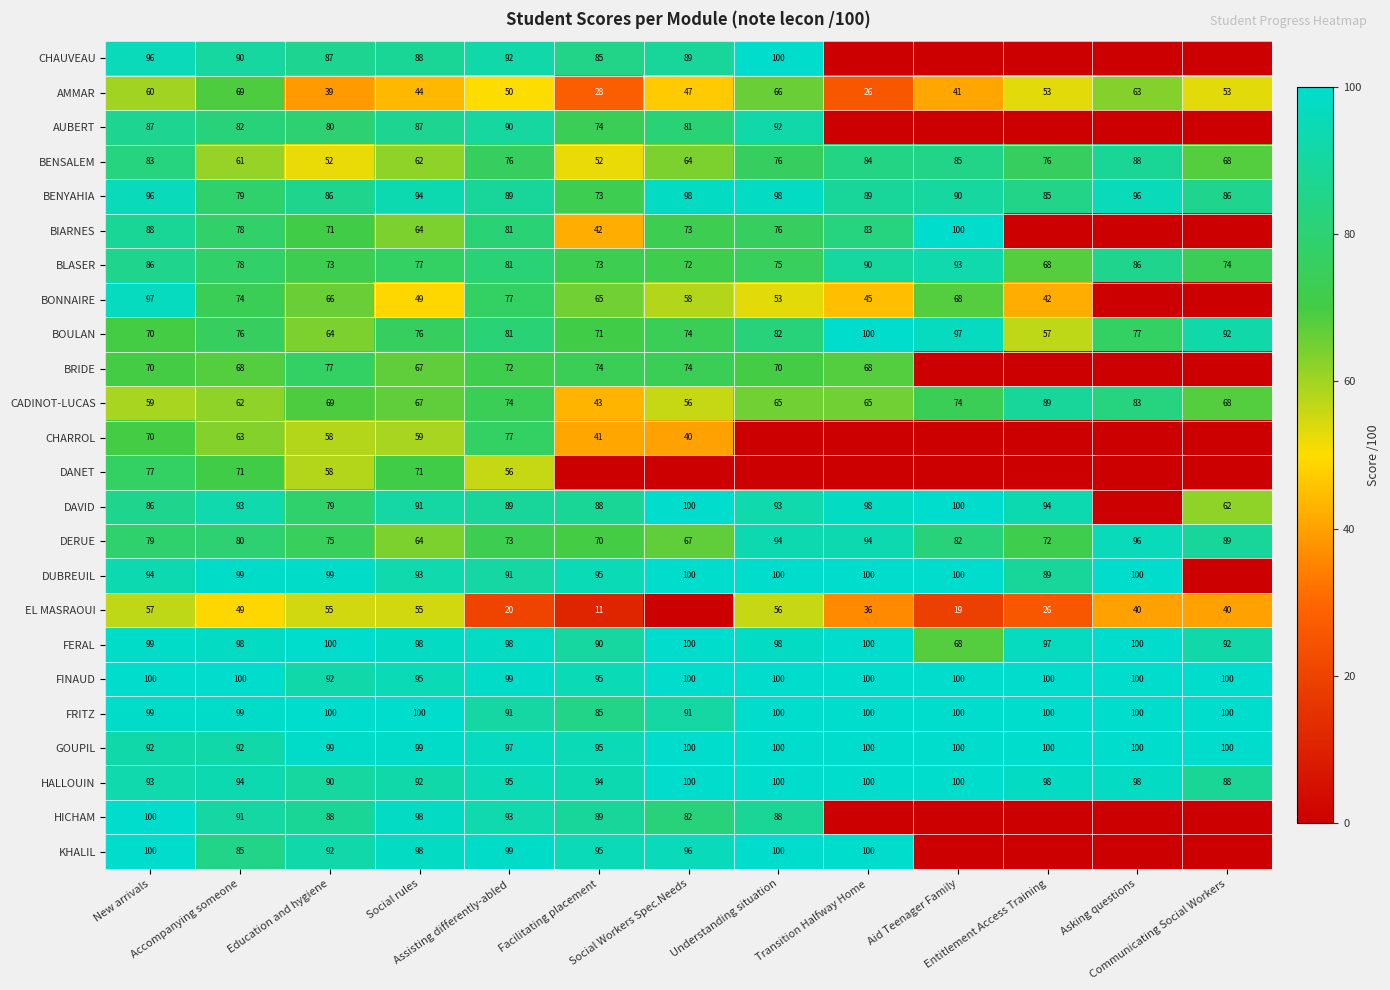

Which label corresponds to the largest value in the chart?

Understanding situation